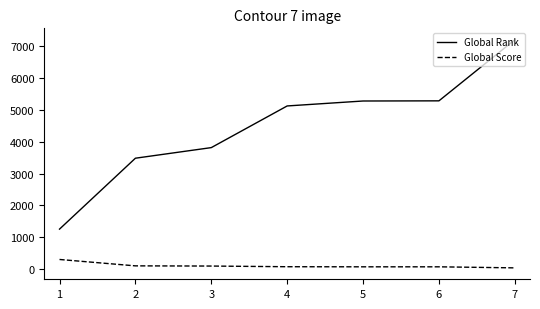

Which series changed the most between 4 and 7?

Global Rank